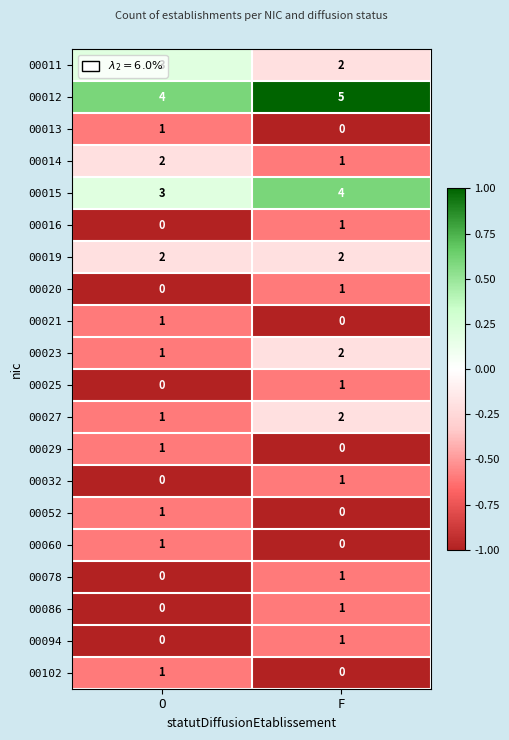

Which label corresponds to the largest value in the chart?

F